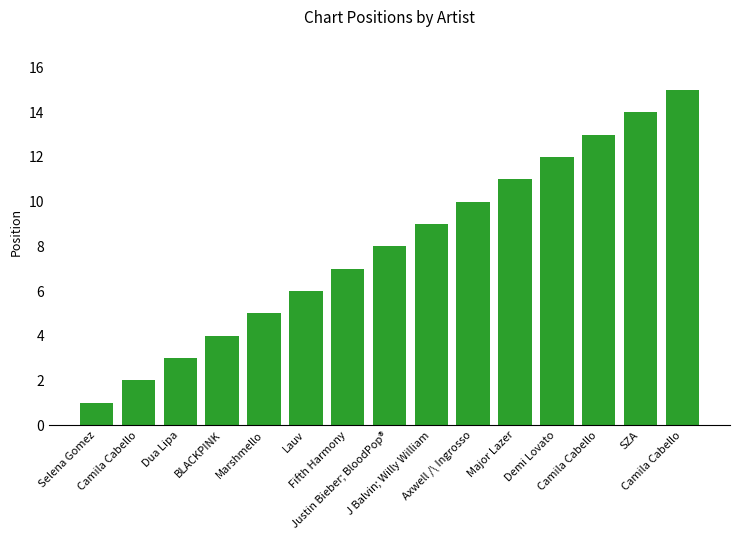

How many data points does each series have?

15